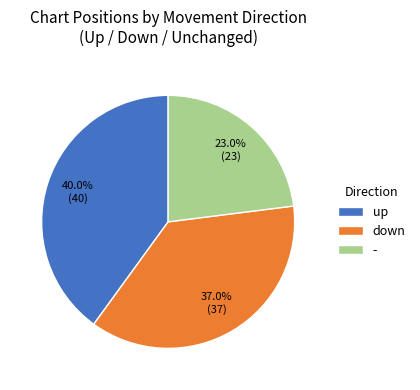

Does down represent more than half of the total?

No